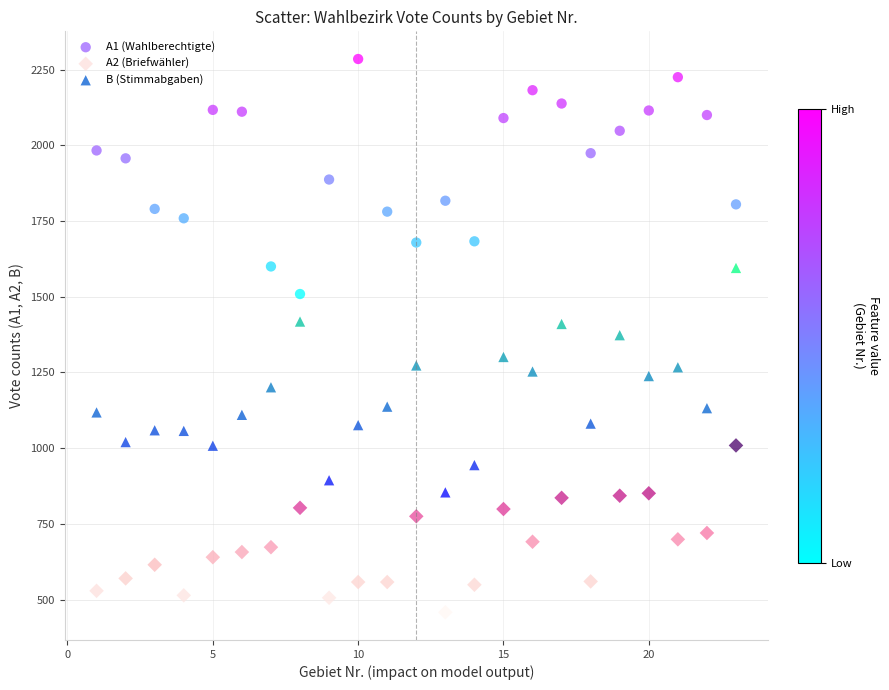

What is the X range (max minus min) for the scatter plot?

22